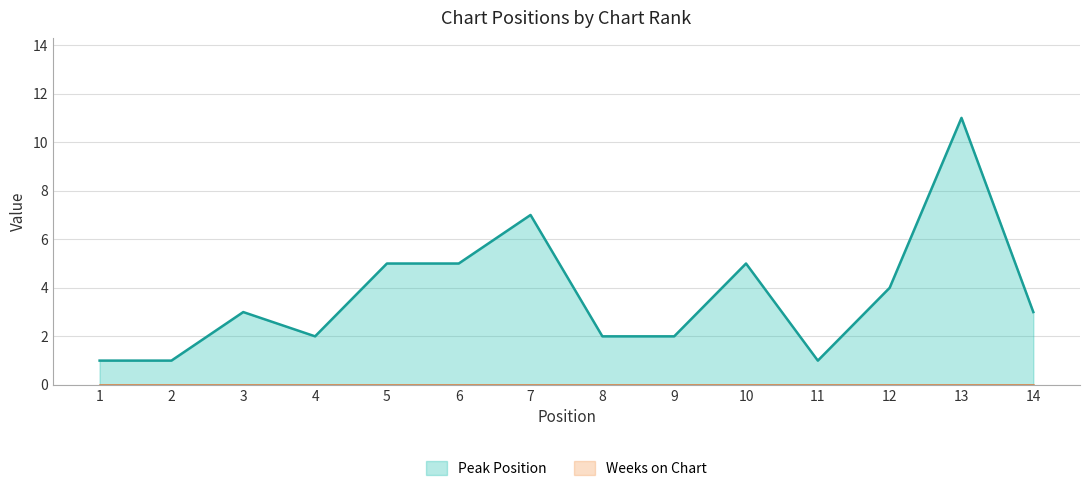

How many points are higher than both their immediate neighbors (excluding endpoints)?

4